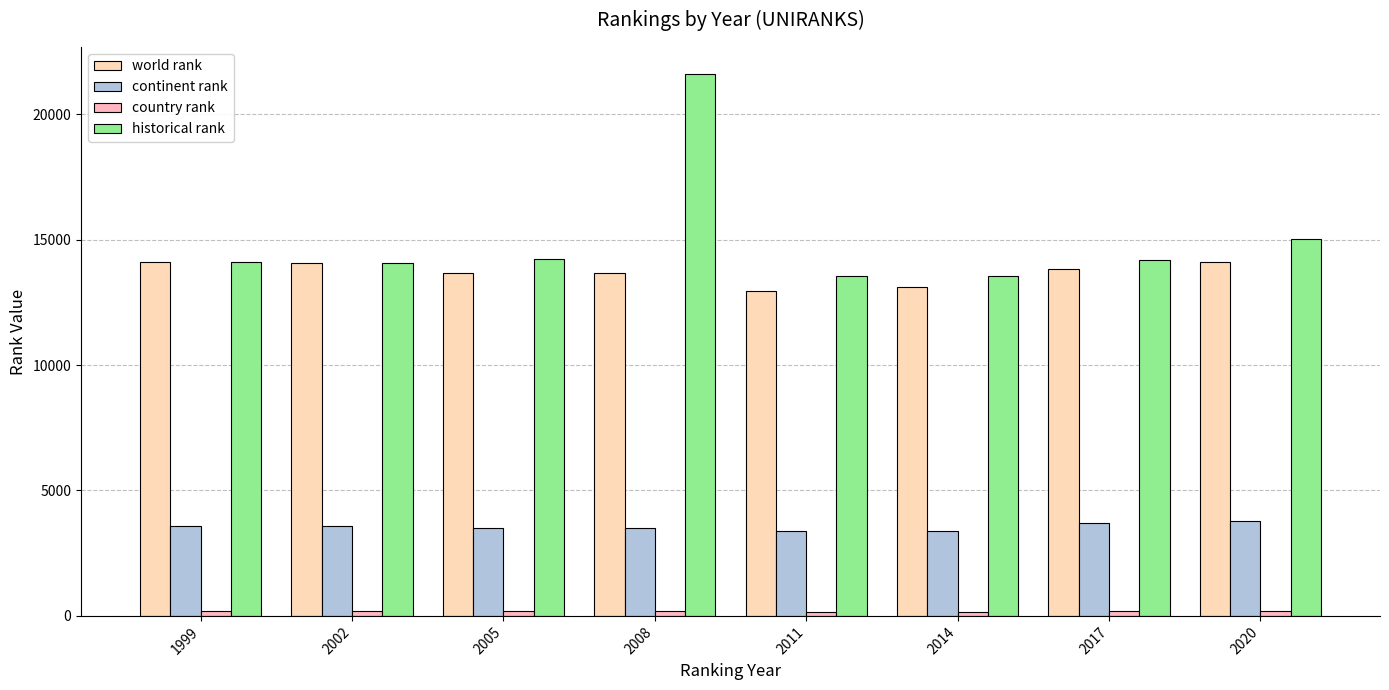

Between 1999 and 2008, which series saw the biggest shift?

historical rank